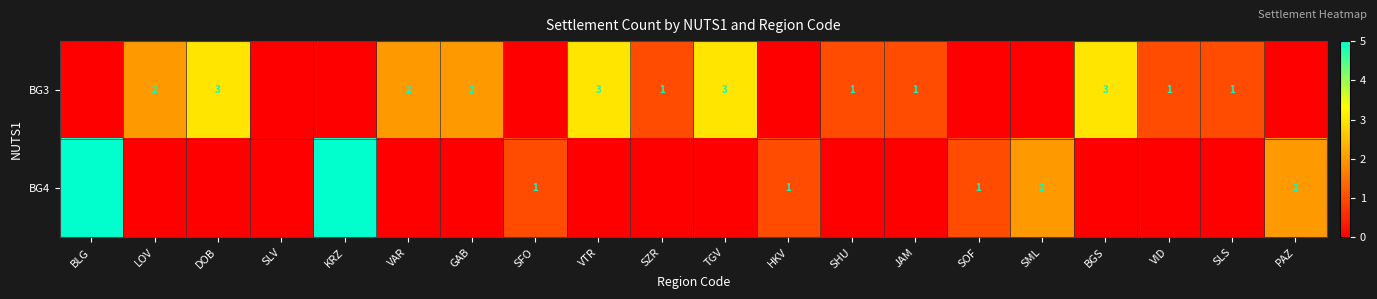

True or false: BG3 has a value of 1 at BGS.

False